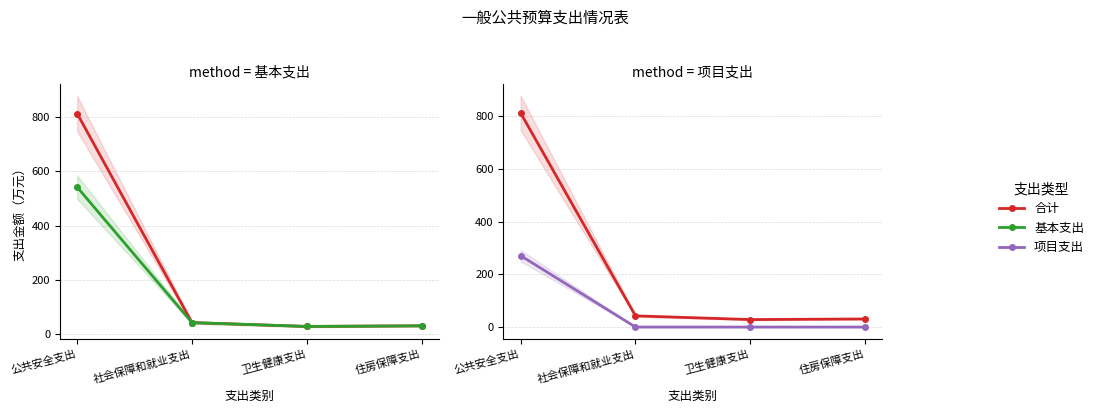

Between 公共安全支出 and 卫生健康支出, which series saw the biggest shift?

合计